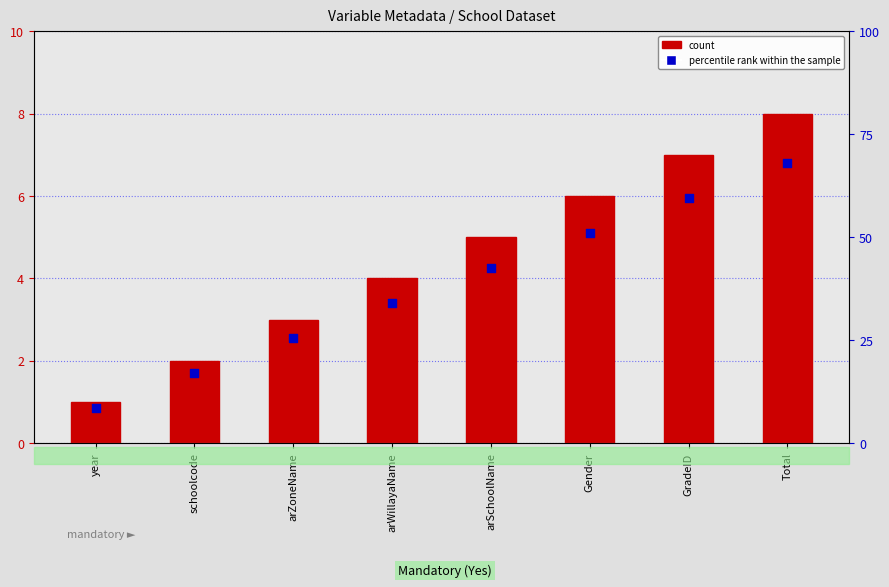

Is the value of count at arWillayaName greater than the value of percentile rank within the sample at year?

Yes